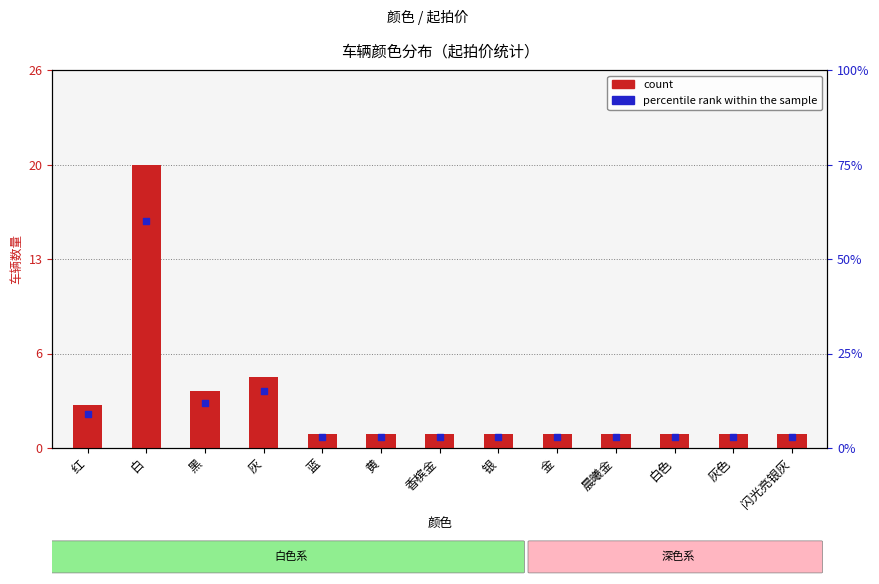

Which series reaches the minimum Y coordinate?

percentile rank within the sample